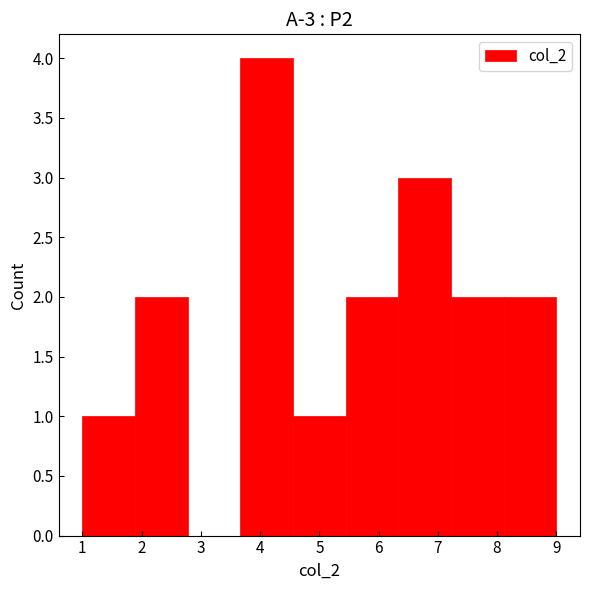

Which range on the x-axis has the tallest bar?

3.7 to 4.6